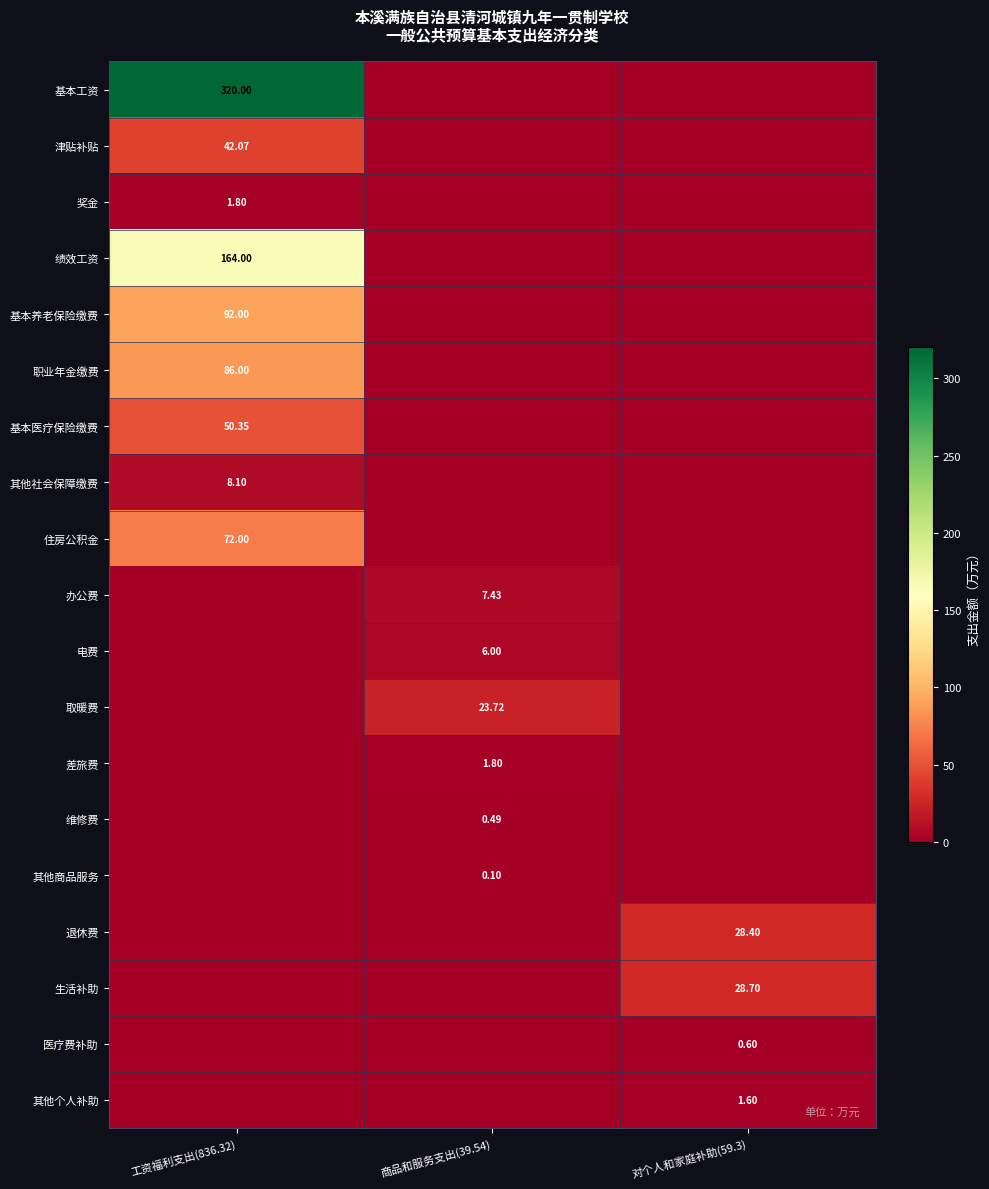

Is the value of 基本医疗保险缴费 at 工资福利支出(836.32) greater than the value of 职业年金缴费 at 工资福利支出(836.32)?

No